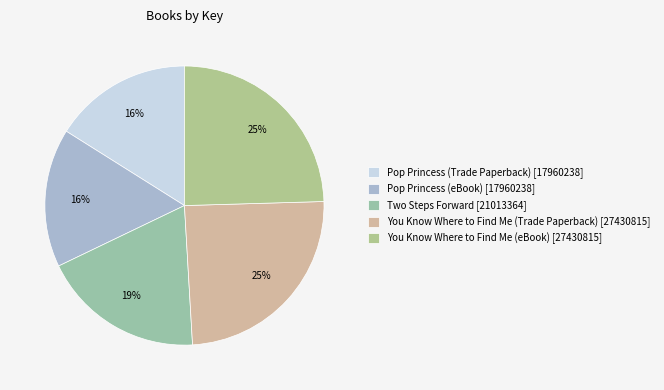

Count the number of slices in the pie.

5